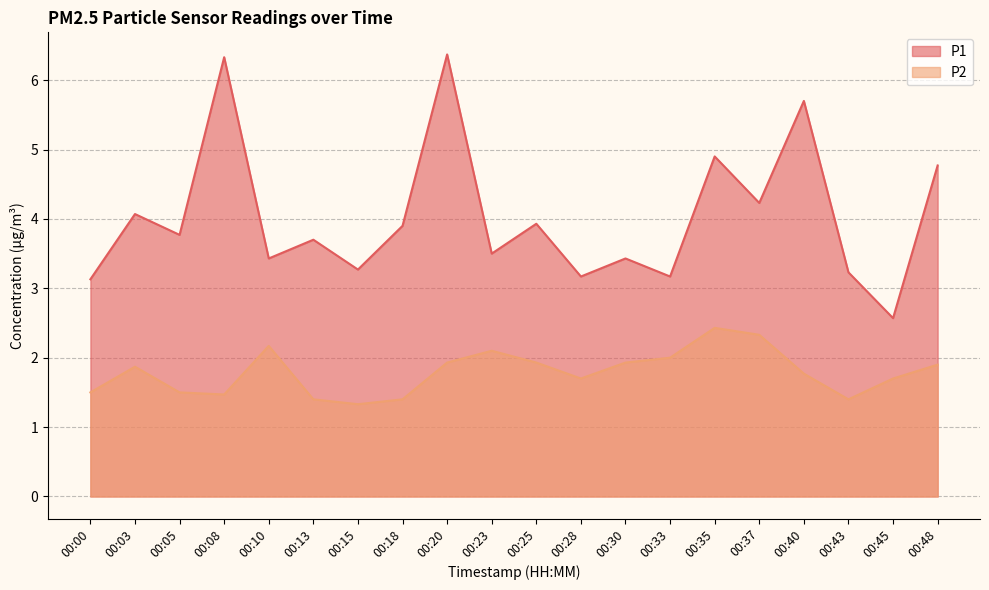

The value of P2 at 00:43 is 0.7. True or false?

False